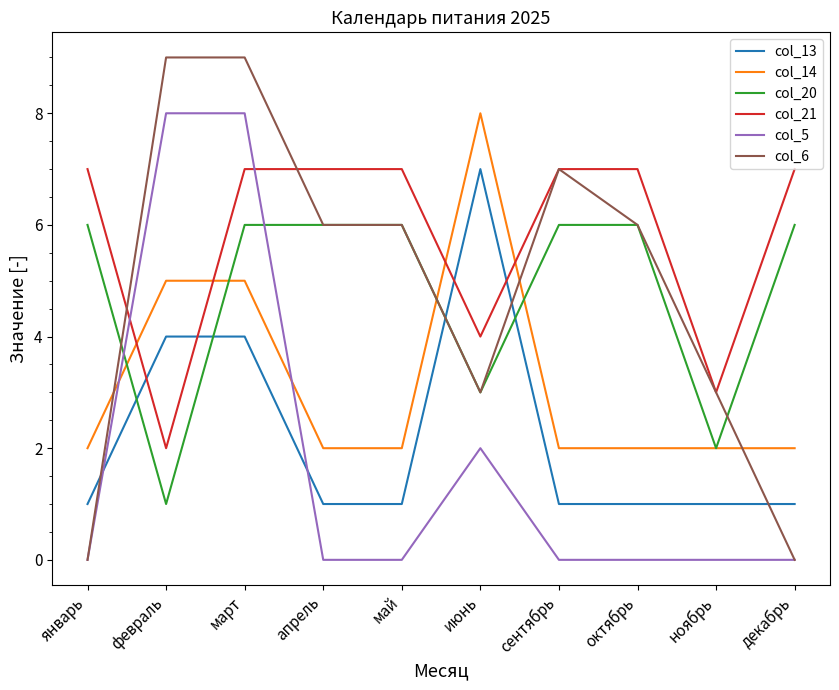

At март, list the series in order from largest to smallest.

col_6, col_5, col_21, col_20, col_14, col_13